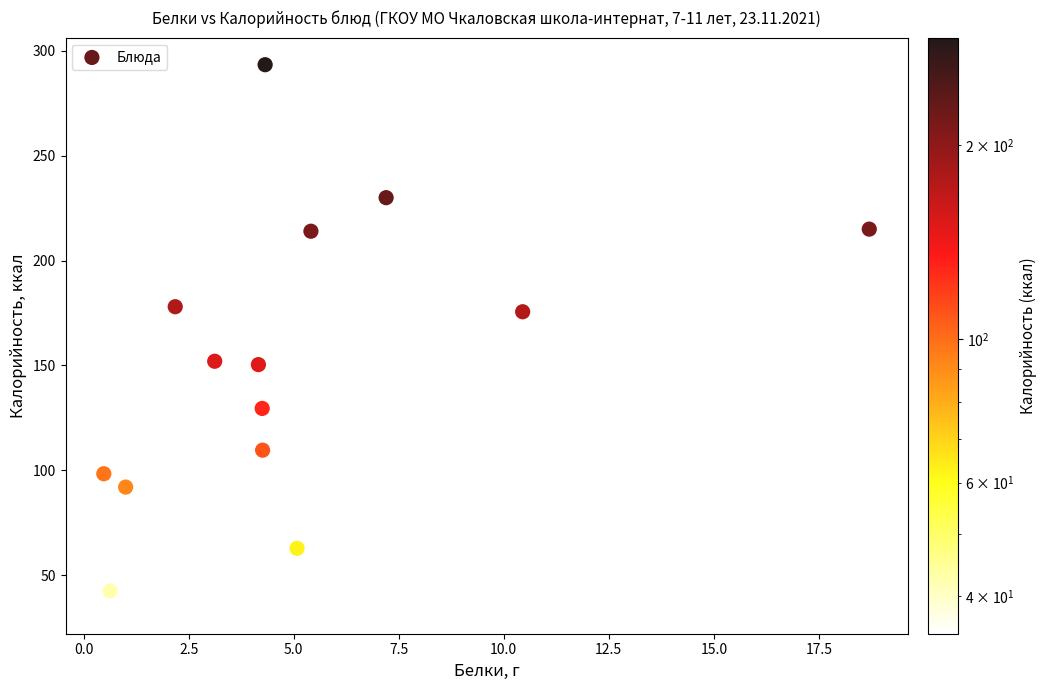

What is the range of X values (max minus min)?

18.2